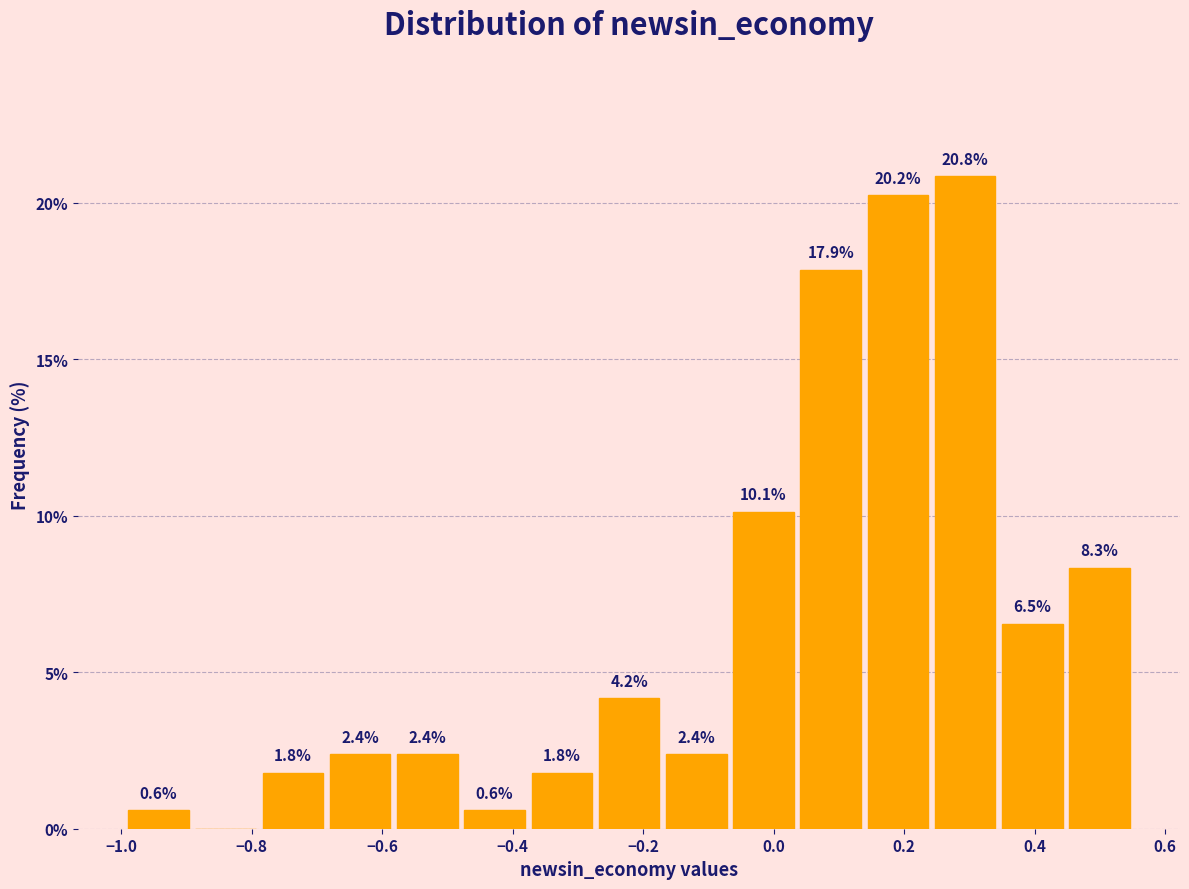

Over which range of the x-axis is the bar tallest?

0.24 to 0.36